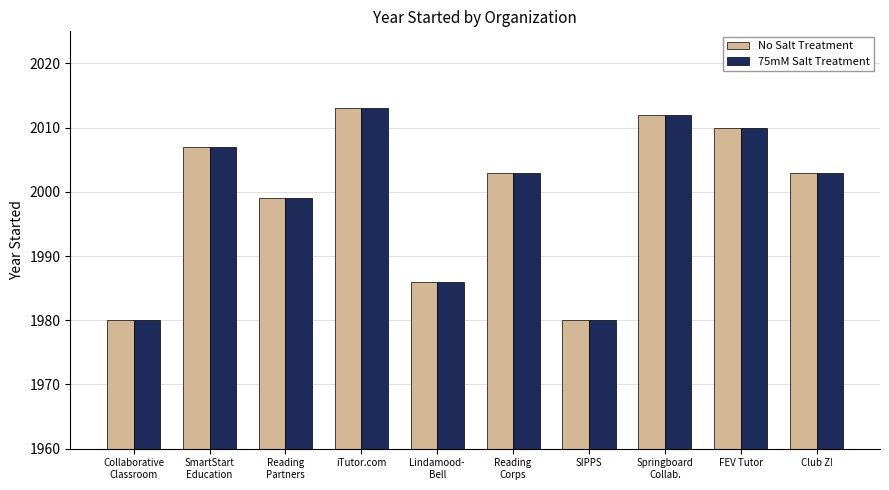

What is the maximum value for No Salt Treatment?

2013